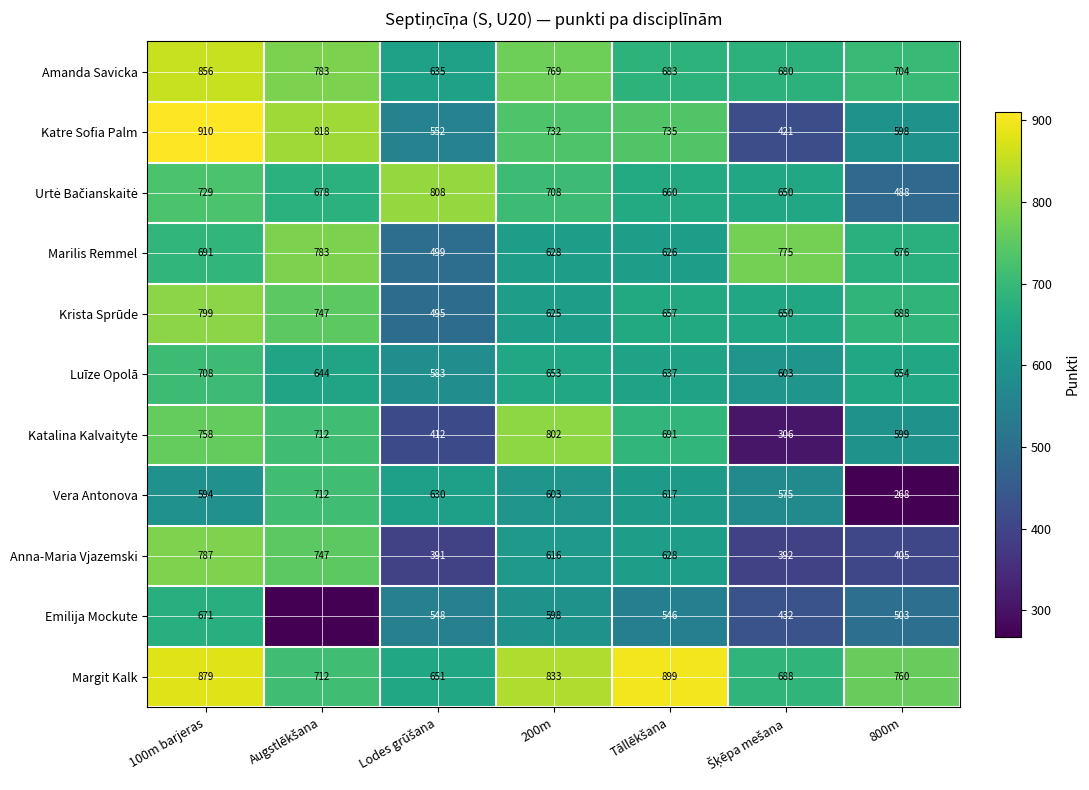

What is the minimum value for Katre Sofia Palm?

421